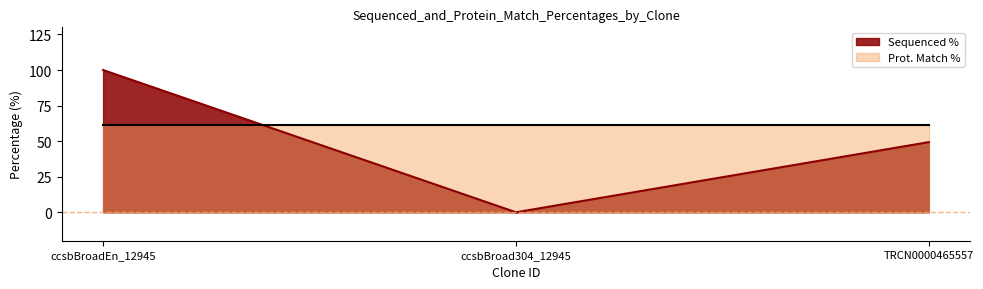

Is it true that the value at ccsbBroadEn_12945 is 25.4?

False